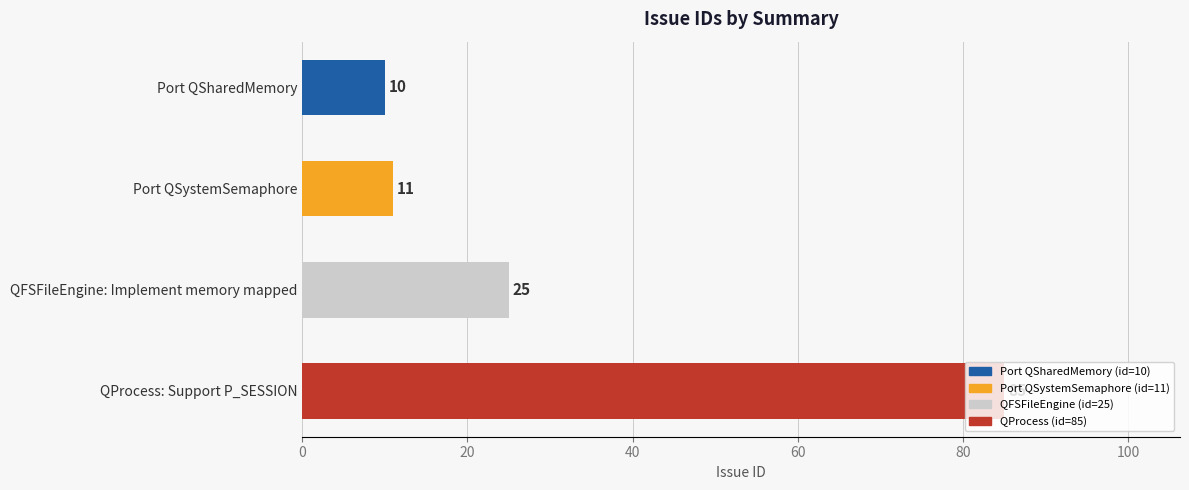

The value at QFSFileEngine: Implement memory mapped is 25. True or false?

True